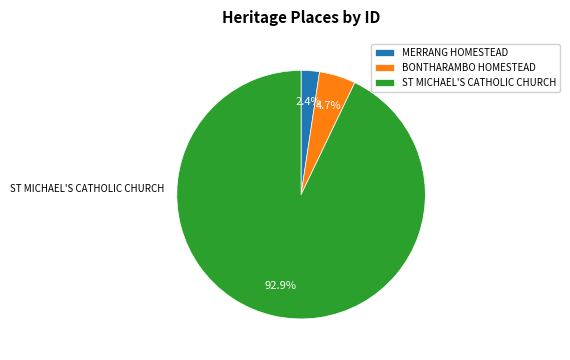

Does any single category account for the majority?

Yes